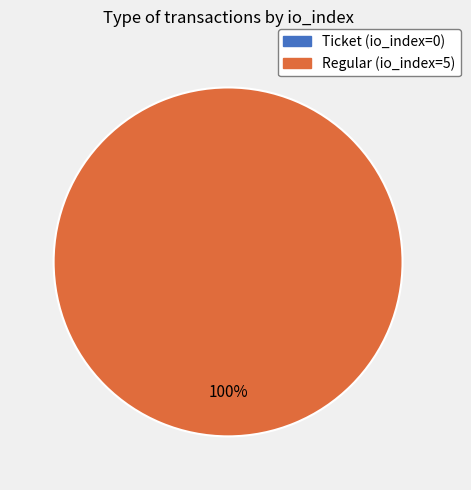

The Regular (io_index=5) slice represents 100% of the pie. True or false?

True